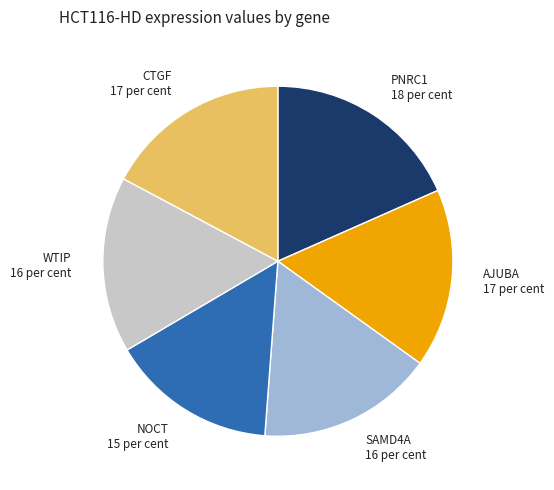

How many slices are in this pie chart?

6